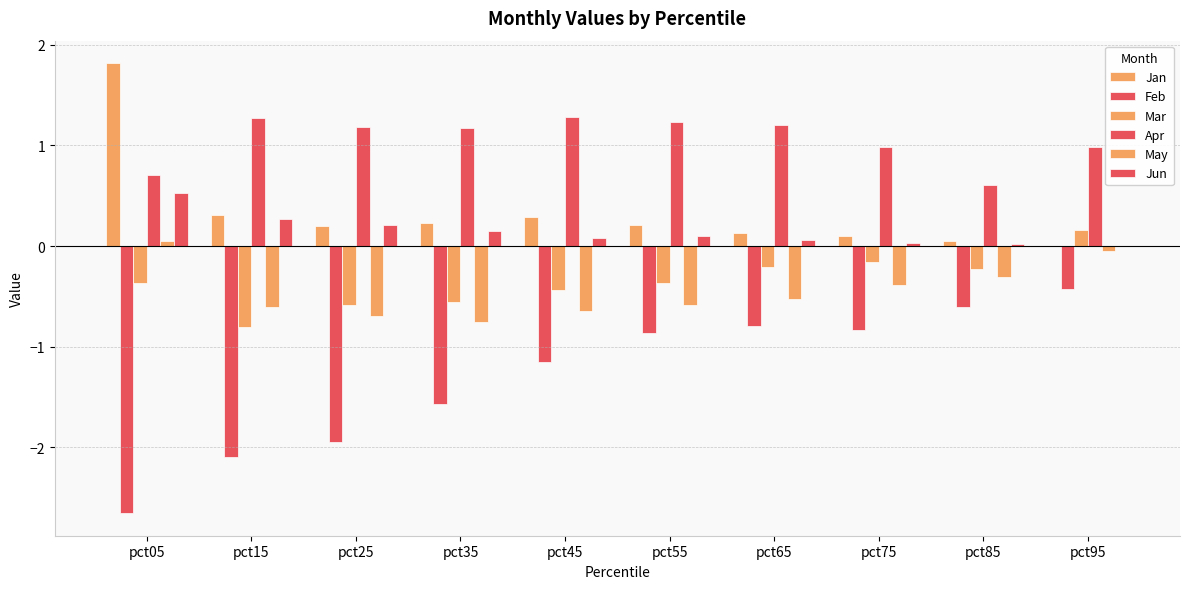

Rank the series by their maximum value, from lowest to highest.

Feb, May, Mar, Jun, Apr, Jan